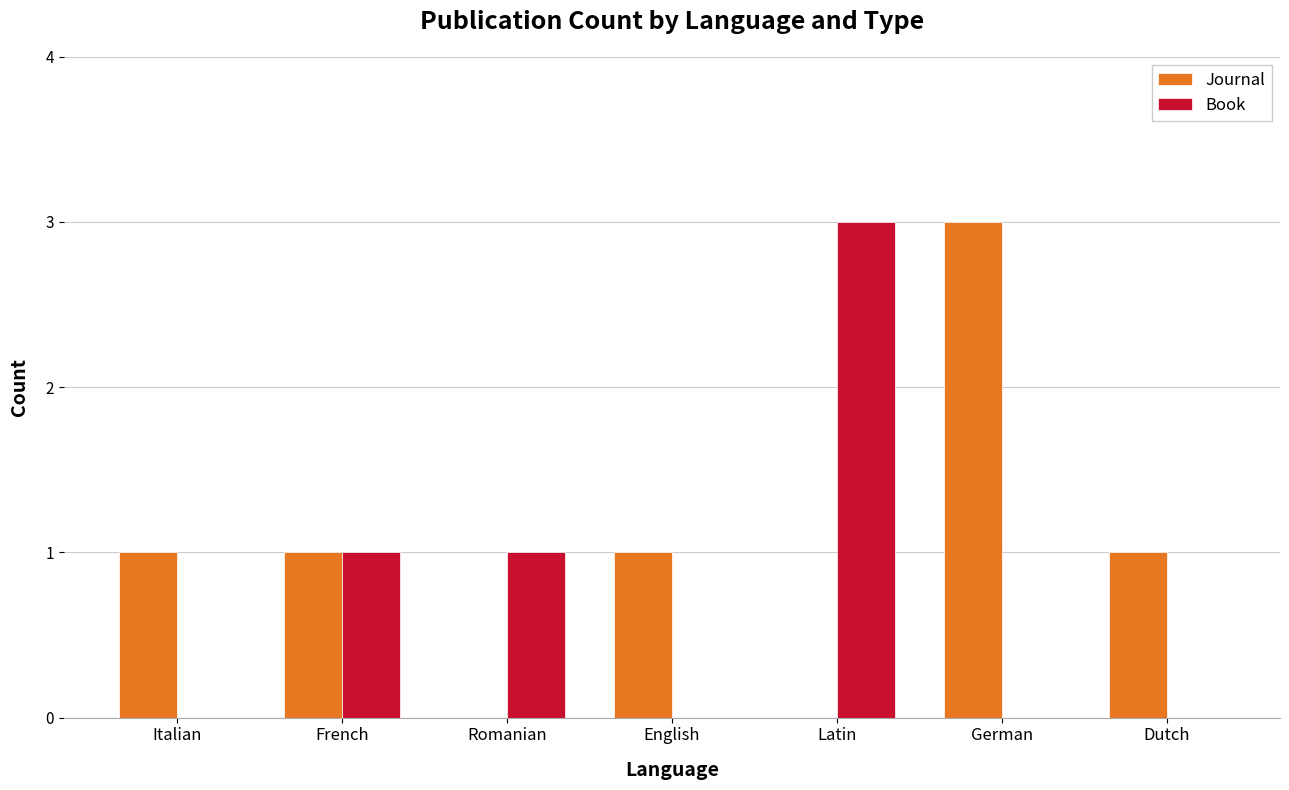

Is the value of Book at Dutch greater than the value of Journal at Italian?

No